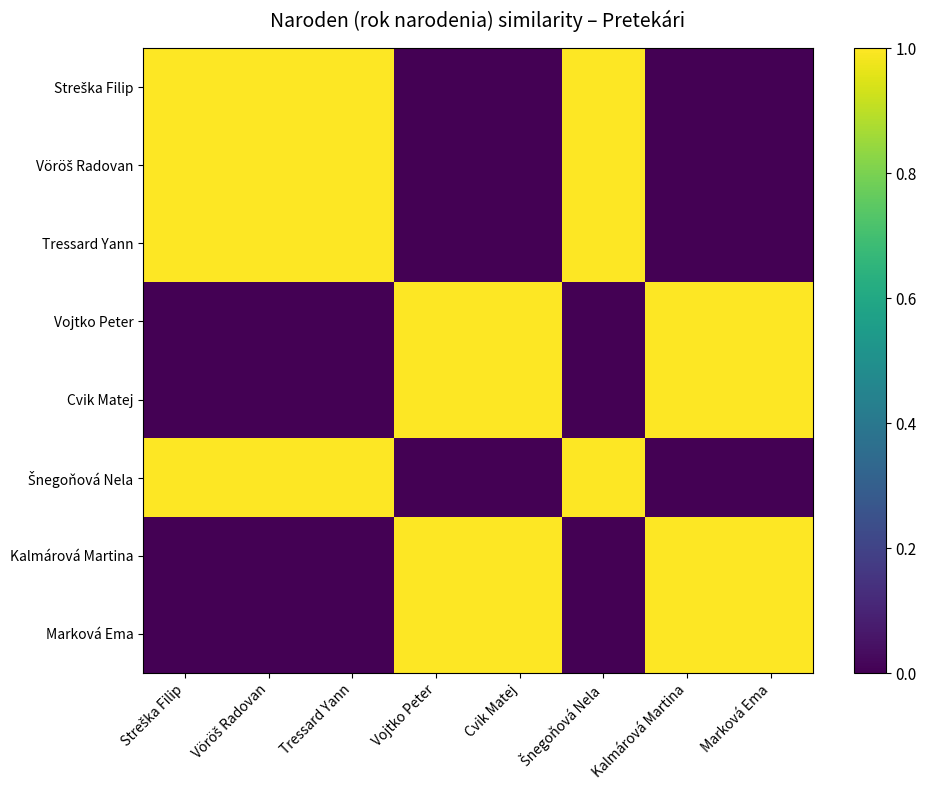

At which category is the sum across all series the highest?

Streška Filip